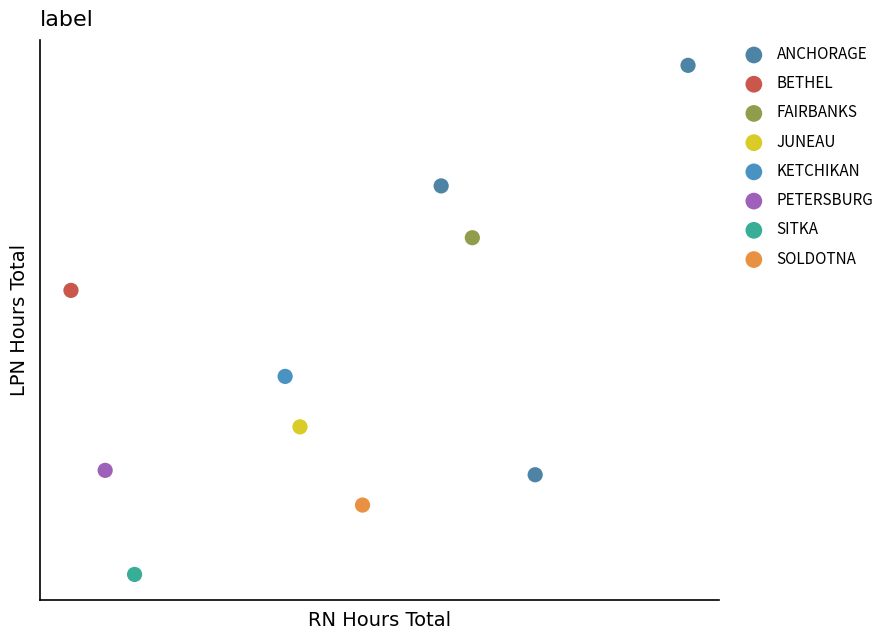

What are all the series names shown in the legend?

ANCHORAGE, BETHEL, FAIRBANKS, JUNEAU, KETCHIKAN, PETERSBURG, SITKA, SOLDOTNA